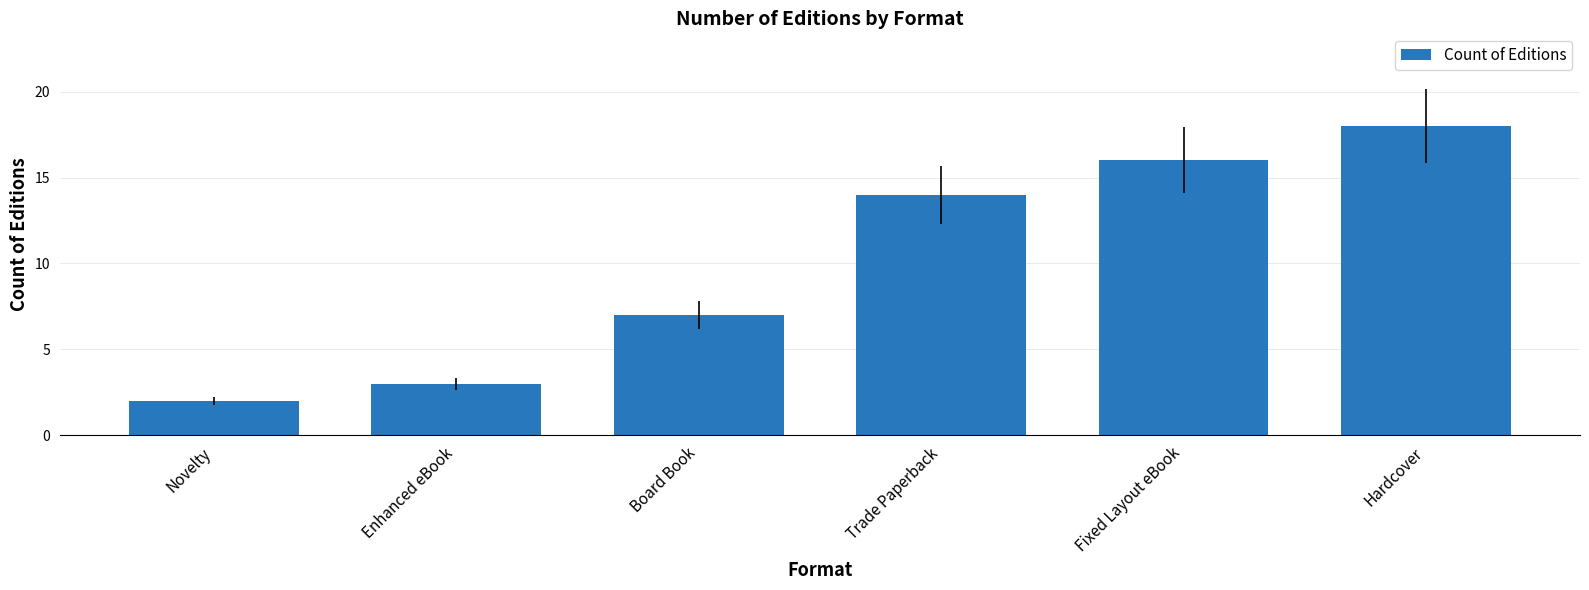

What position from the left is Novelty?

1